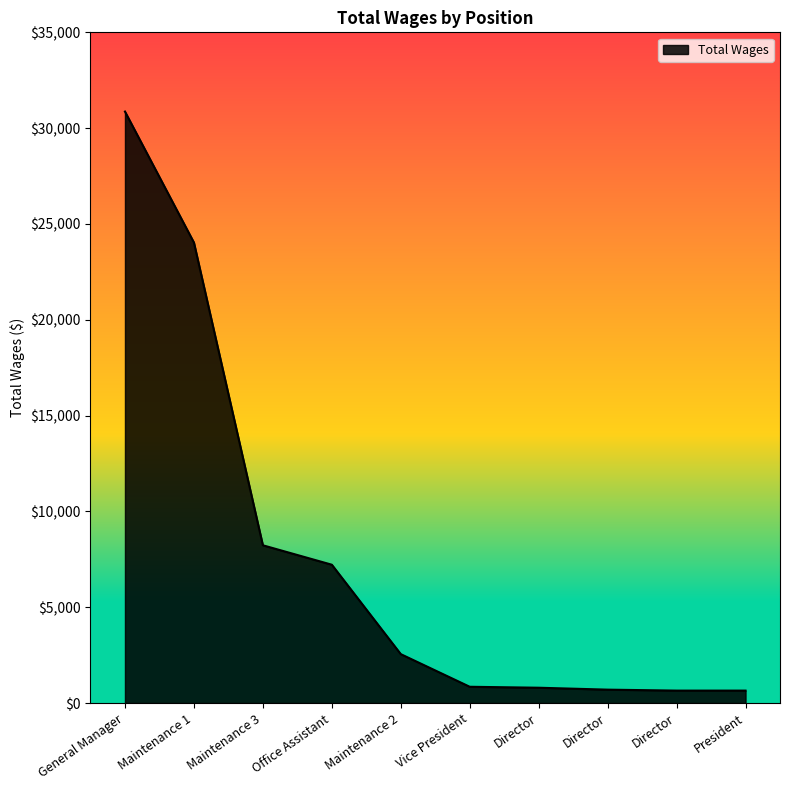

The value at General Manager is 30866. True or false?

True